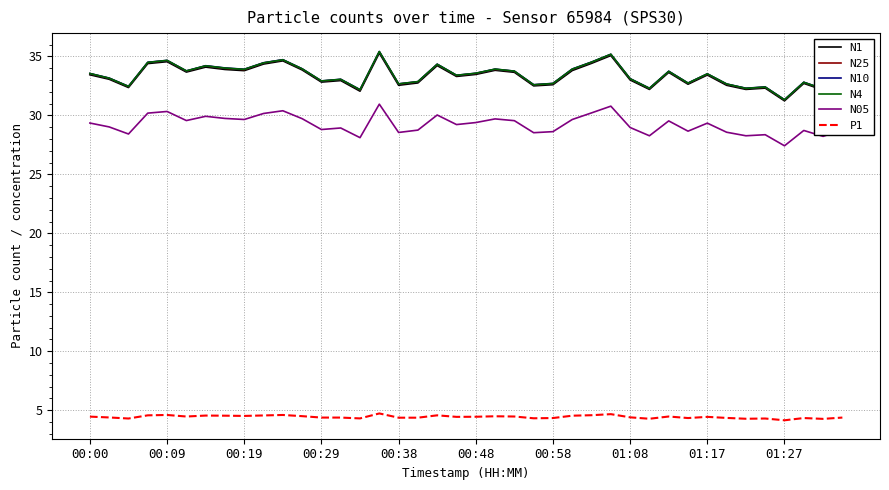

What is the minimum value shown in the chart?

4.2